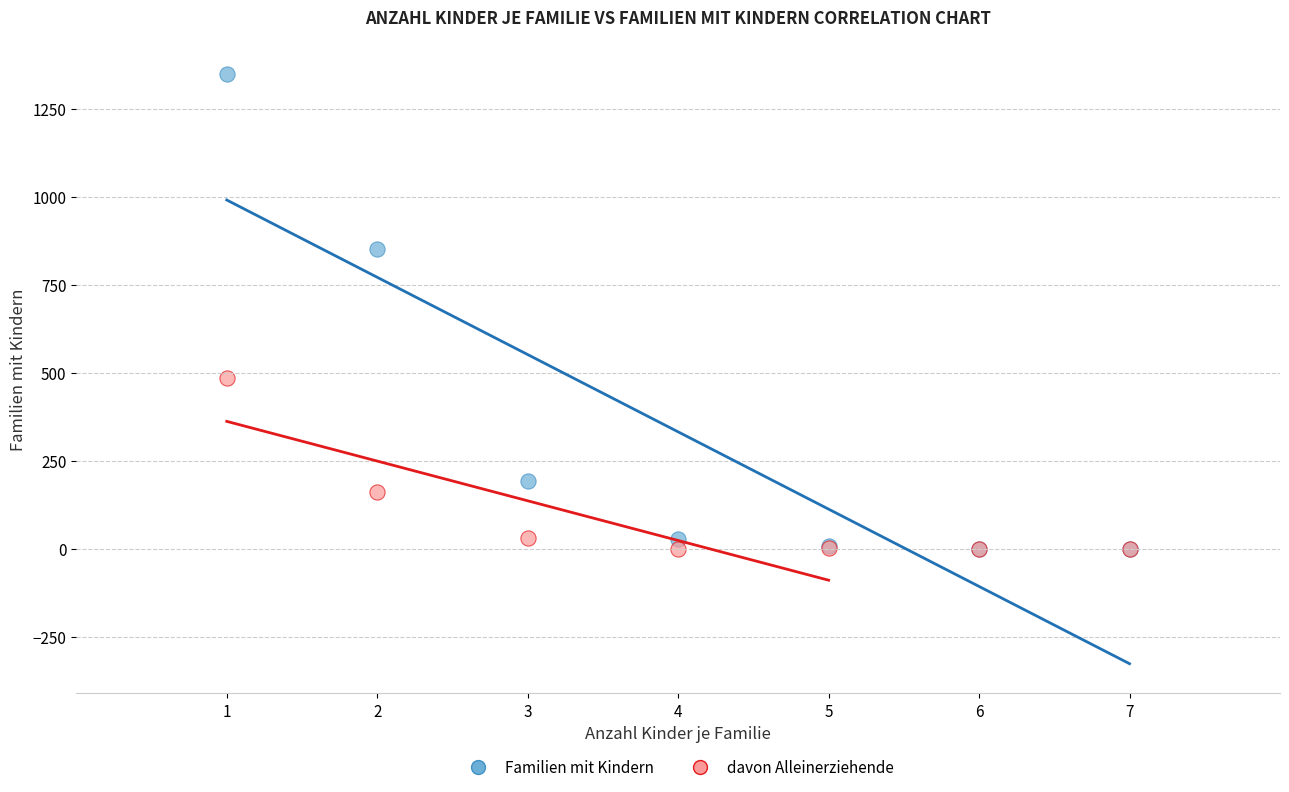

Which series has the largest Y range (max minus min)?

Familien mit Kindern